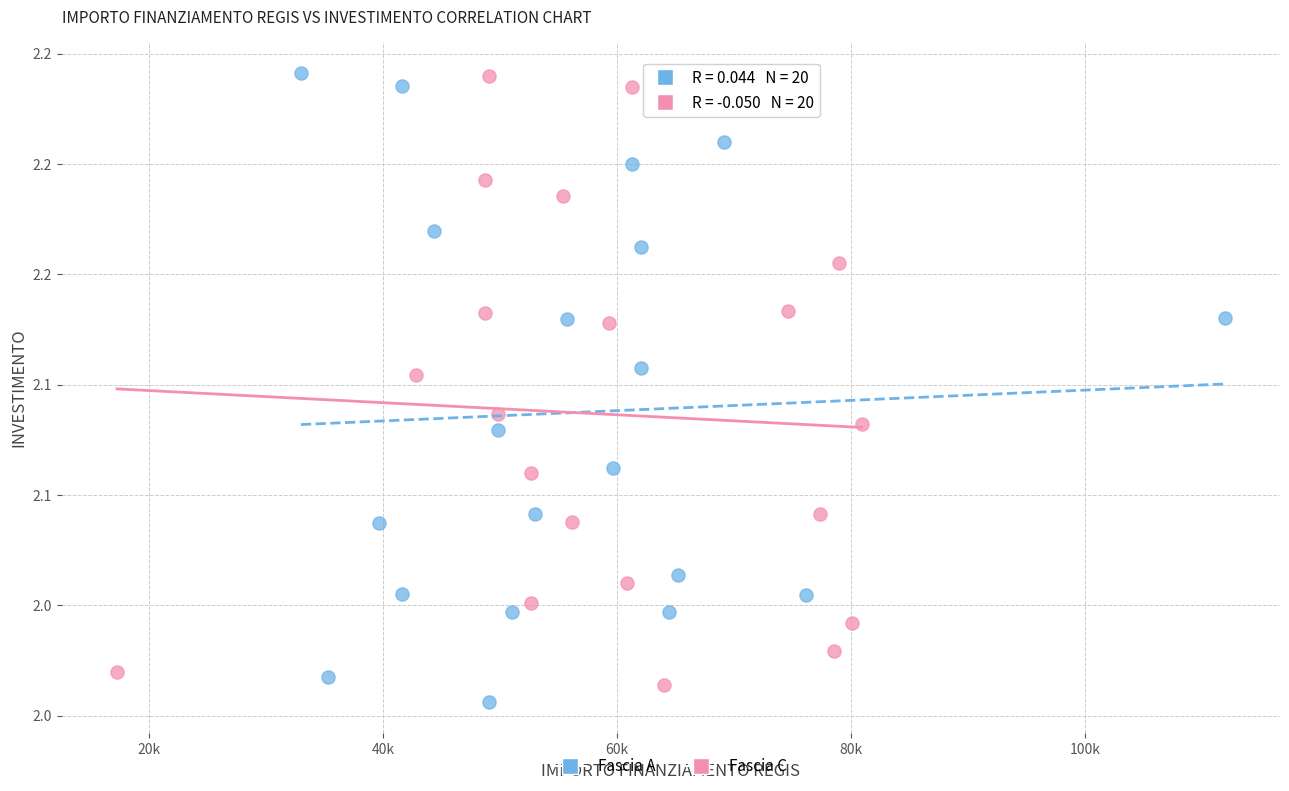

Which series has the largest Y range (max minus min)?

Fascia A